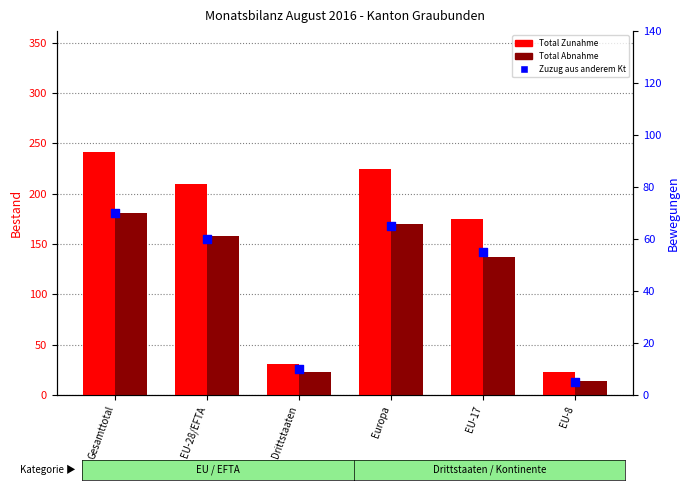

Is the value of Total Abnahme at EU-17 greater than the value of Zuzug aus anderem Kt at EU-28/EFTA?

Yes